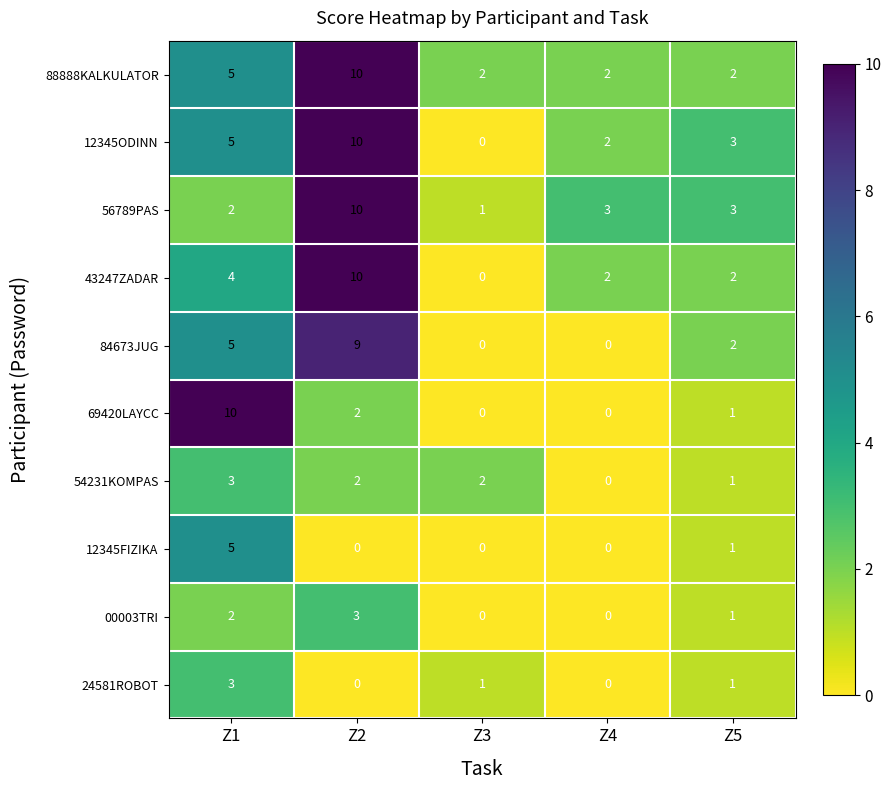

Count the number of categories in the chart.

5